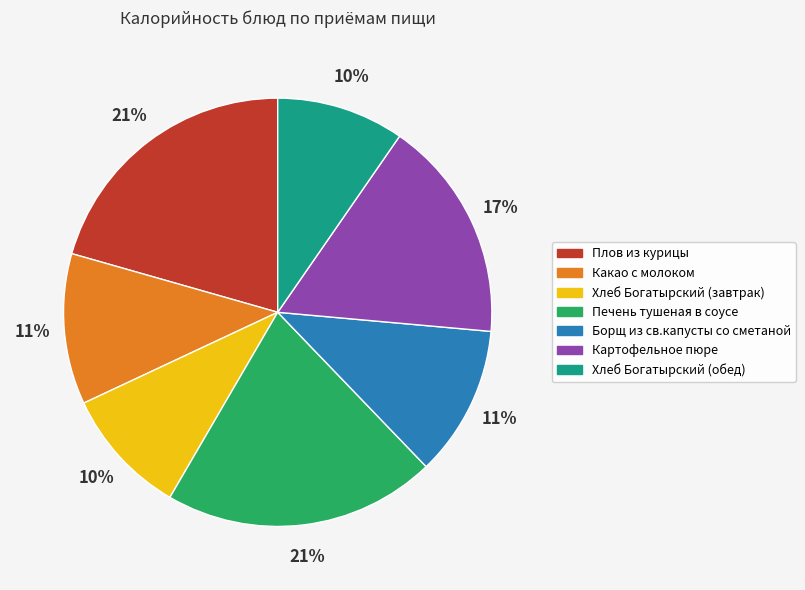

Between Печень тушеная в соусе and Хлеб Богатырский (завтрак), which is larger?

Печень тушеная в соусе